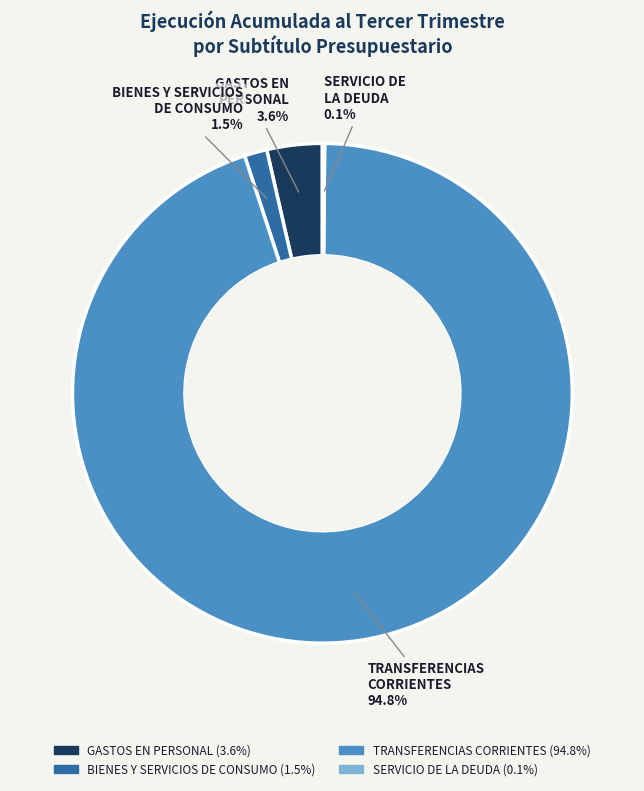

Which category has the biggest portion of the pie?

TRANSFERENCIAS CORRIENTES